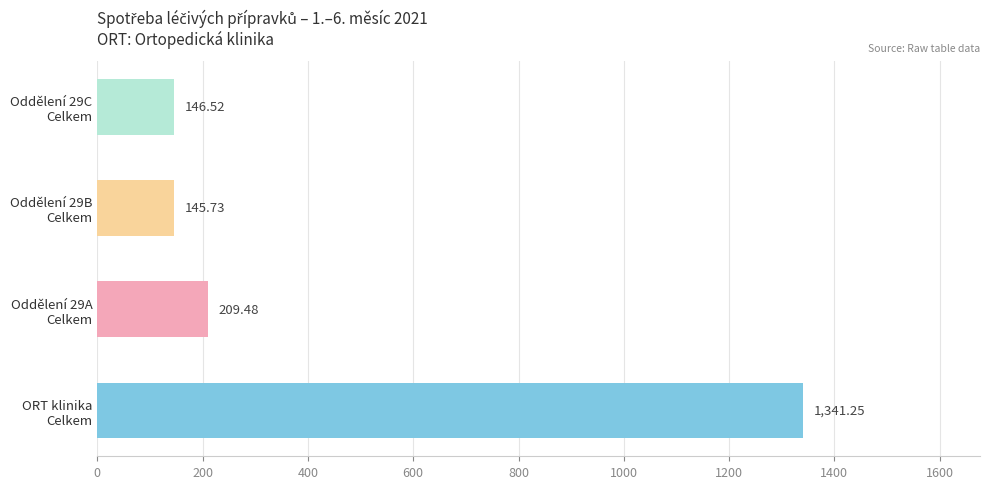

How many data points does each series have?

4